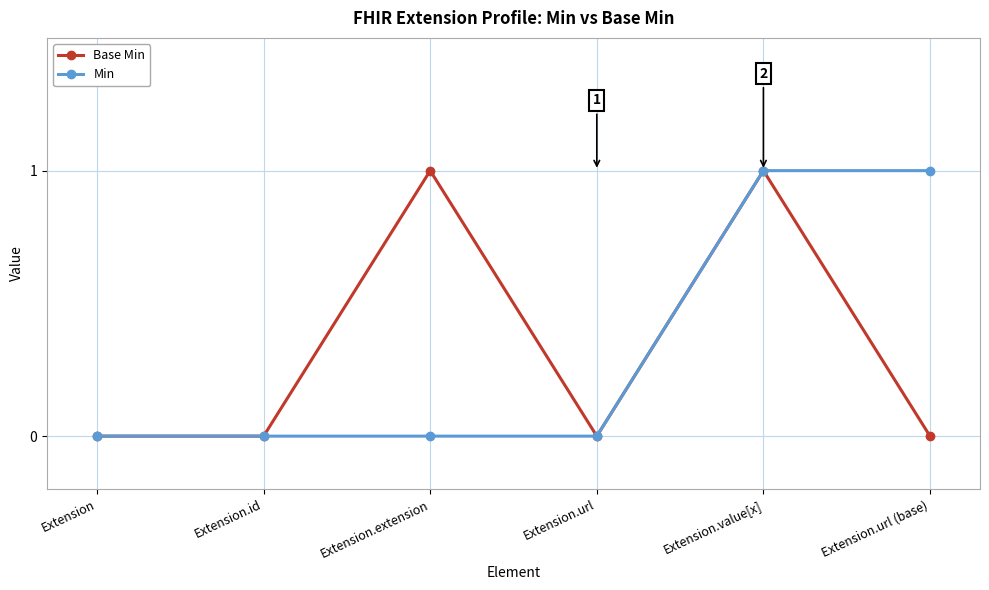

Does the chart display data point markers on the line(s)?

Yes